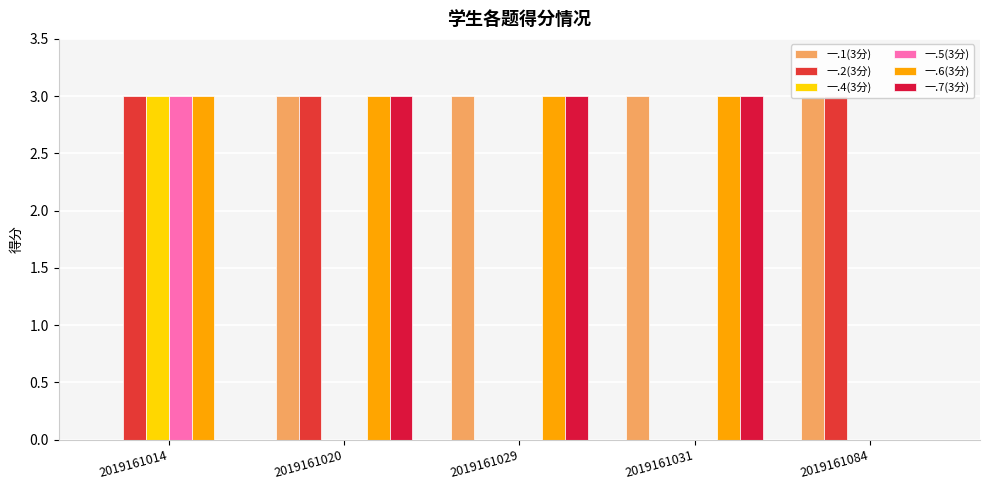

Which series changed the most between 2019161014 and 2019161031?

一.1(3分)